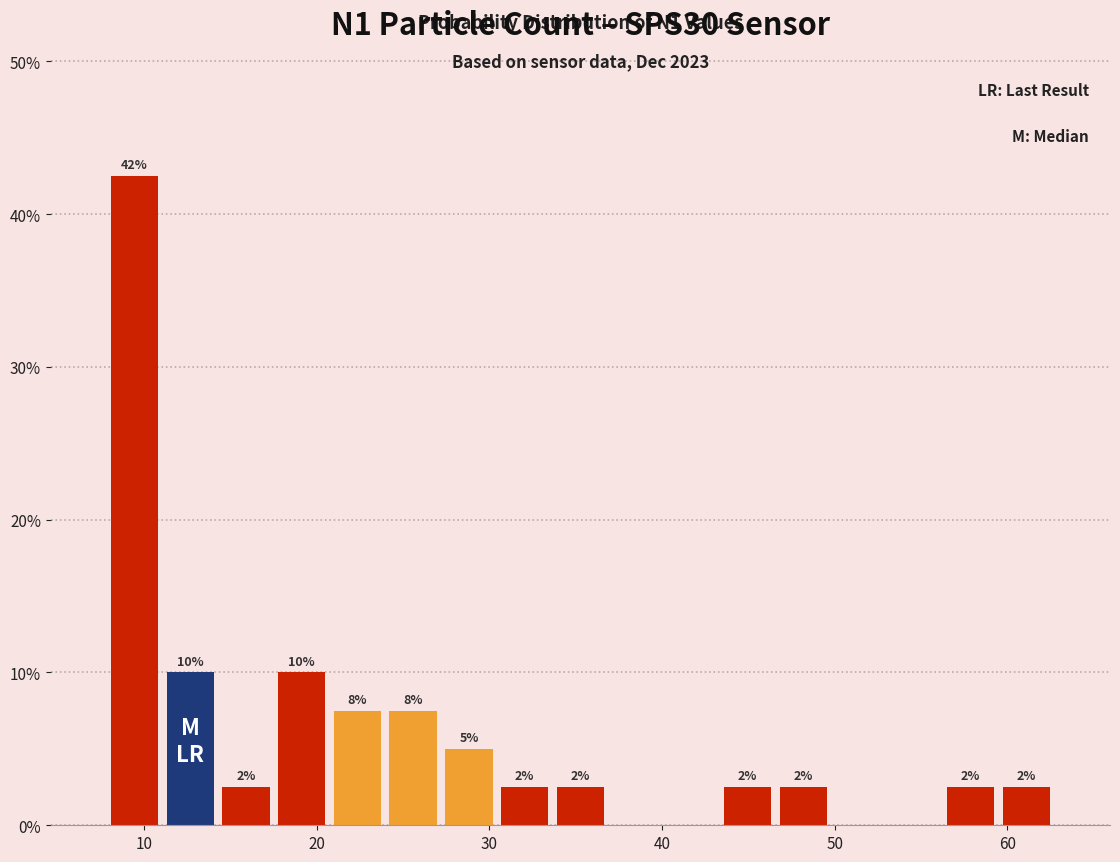

Read against the x-axis, roughly where is the centre of the tallest bar?

9